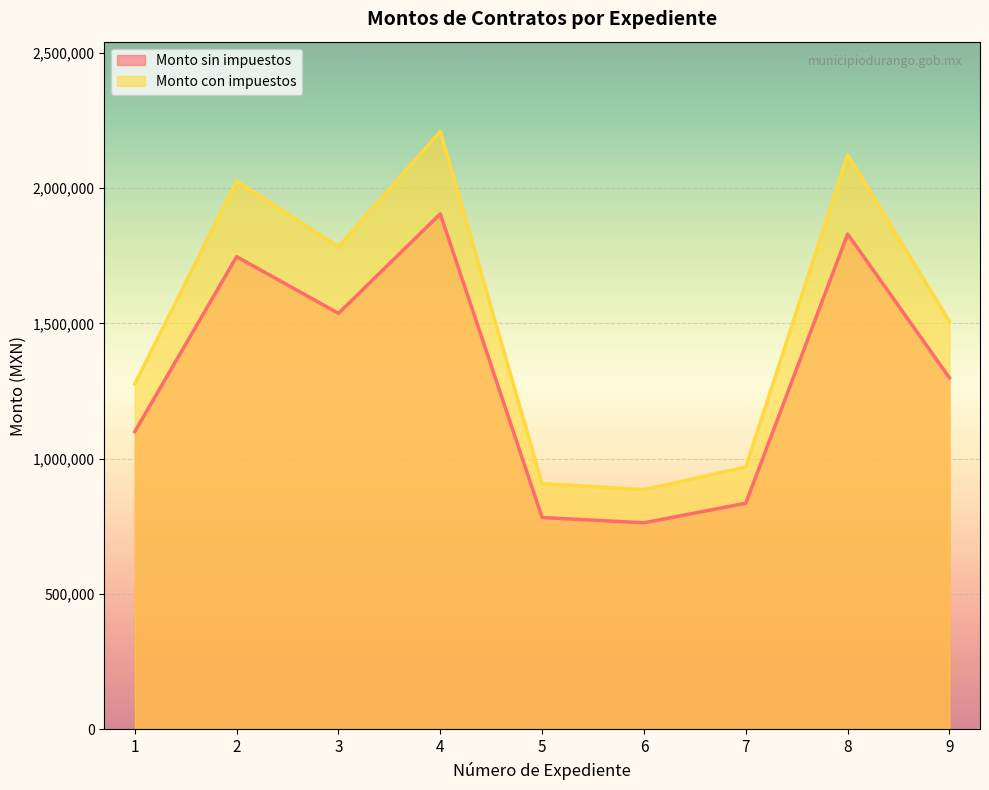

True or false: Monto sin impuestos and Monto con impuestos intersect in this chart.

False